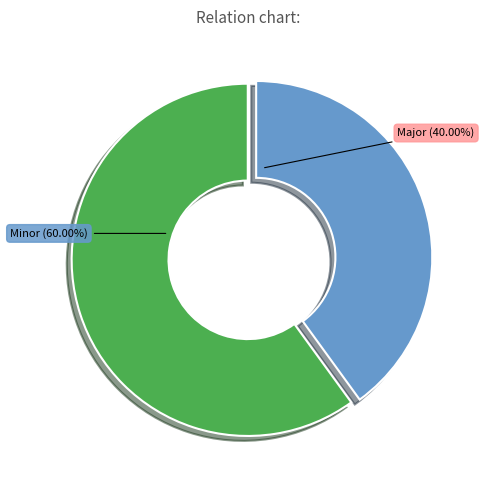

How many slices are in this pie chart?

2